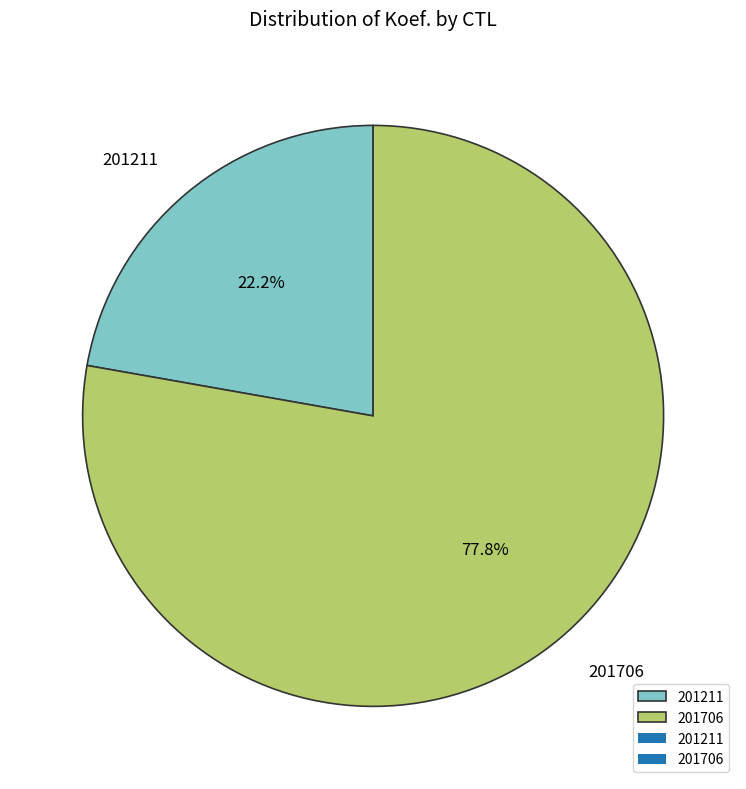

To the nearest percent, what is the difference between the largest and smallest slice percentages?

56%